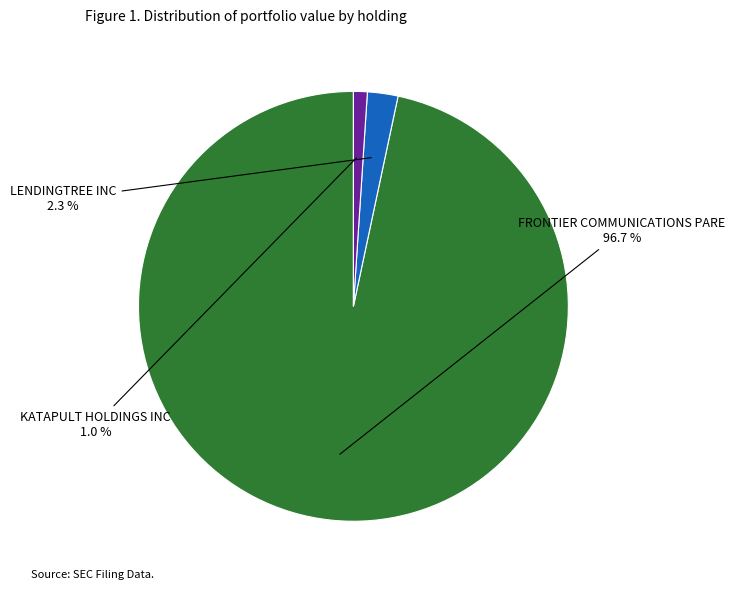

Is there a majority slice in this chart?

Yes